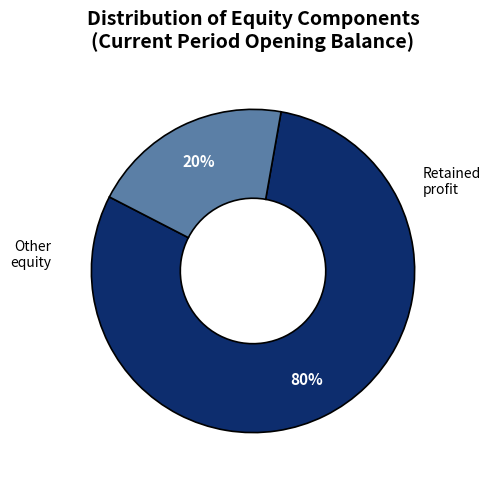

Is there a majority slice in this chart?

Yes